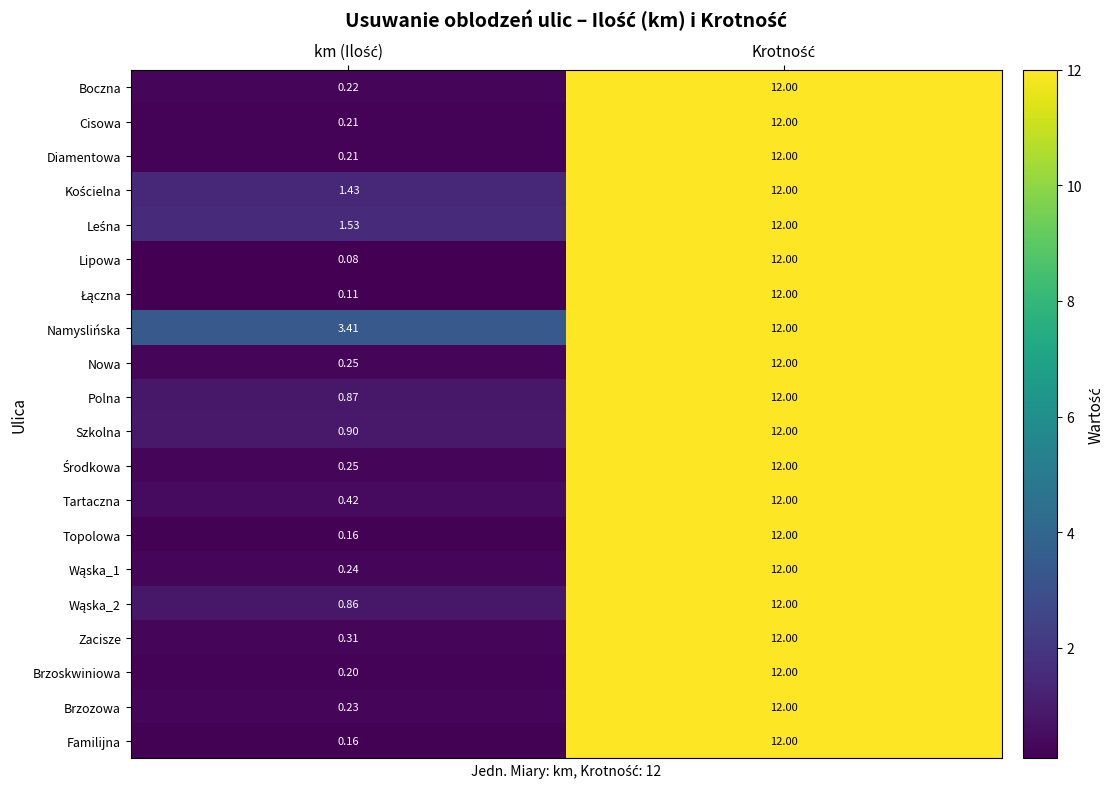

Which series has the largest total across all categories?

Namyslińska